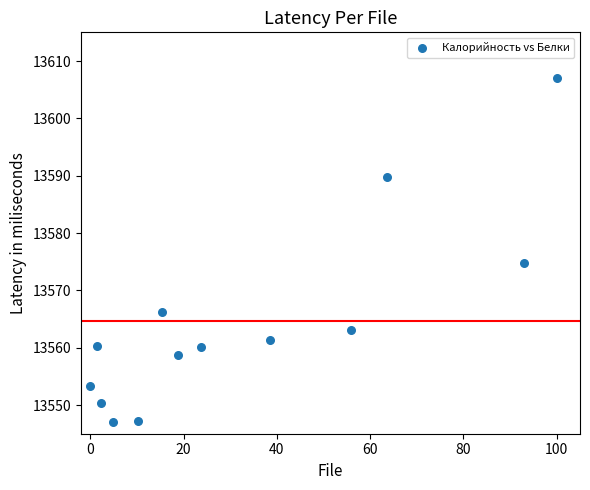

What Y value in the scatter plot is closest to 13577?

13574.8